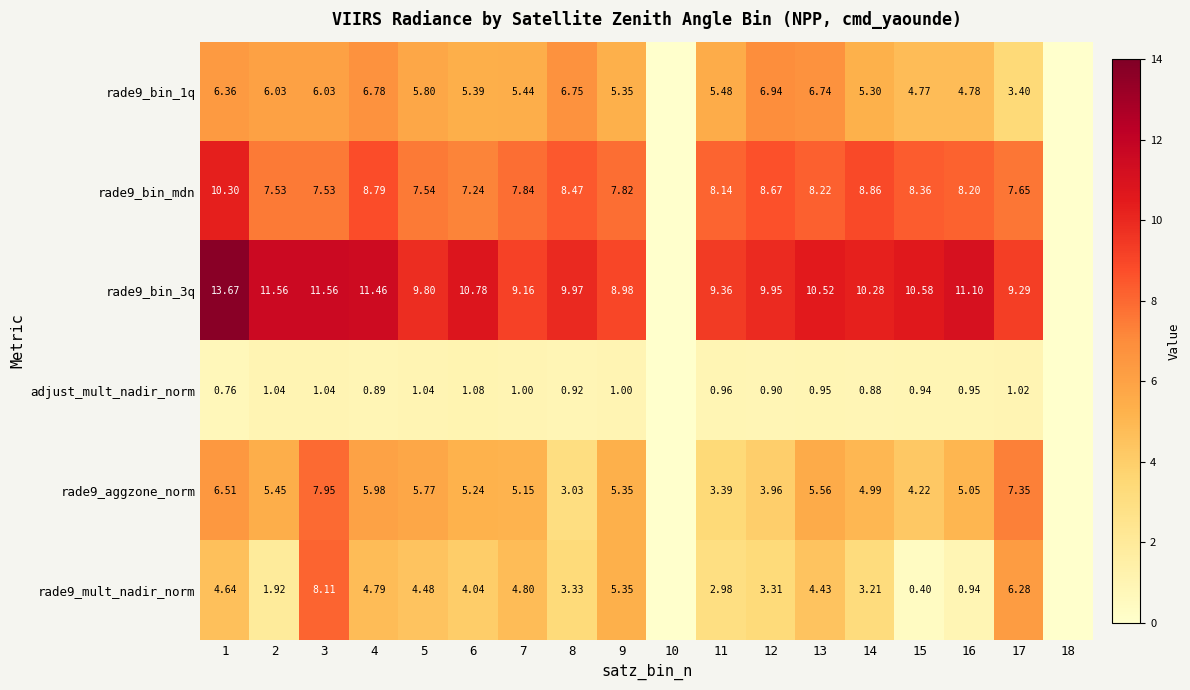

Is the value of rade9_aggzone_norm at 3 greater than the value of rade9_bin_3q at 6?

No